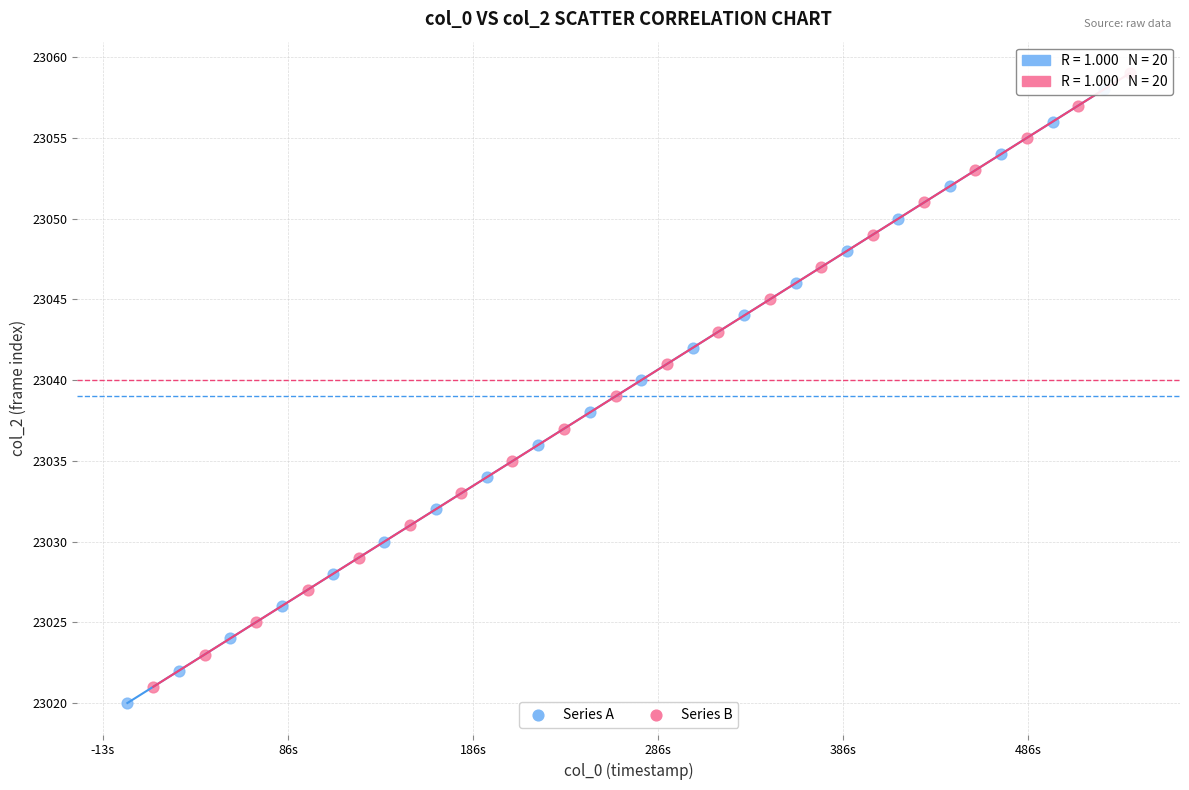

Which series reaches the minimum Y coordinate?

Series A